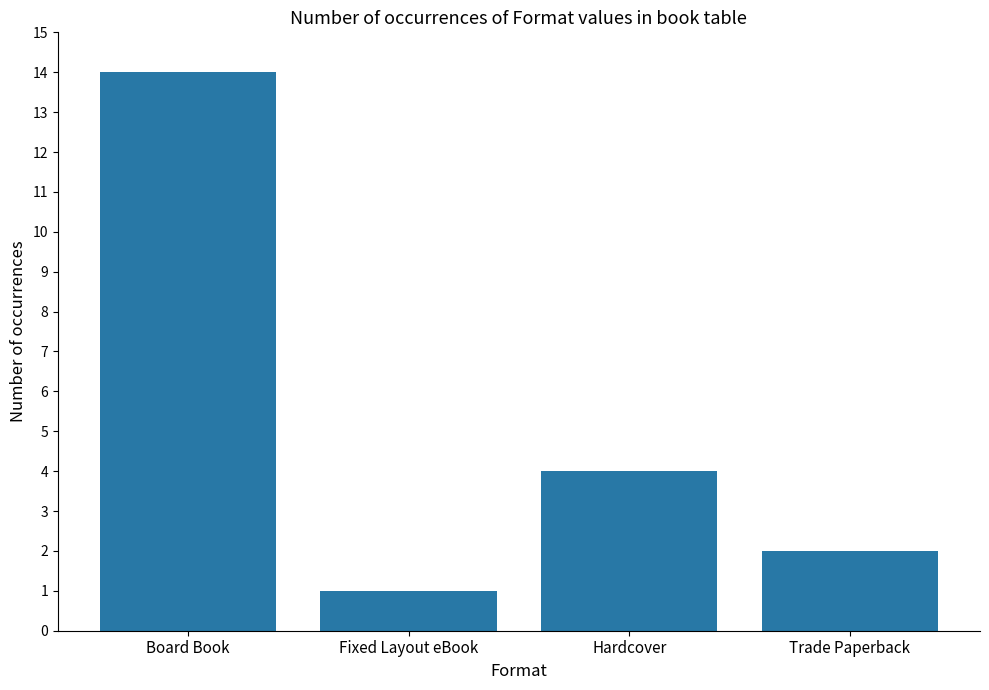

What is the smallest value displayed?

1